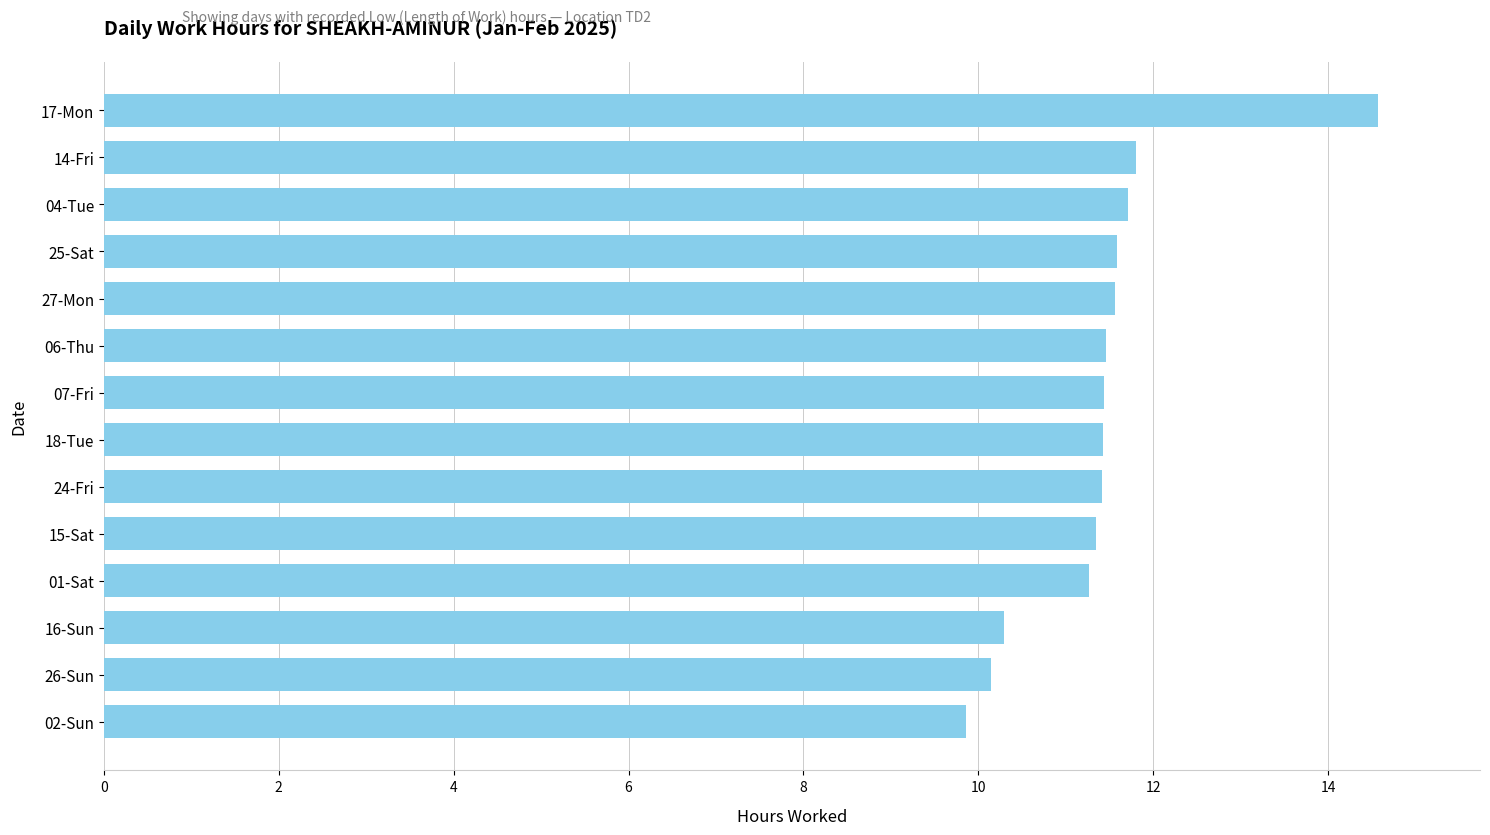

Does the chart contain any negative values?

No